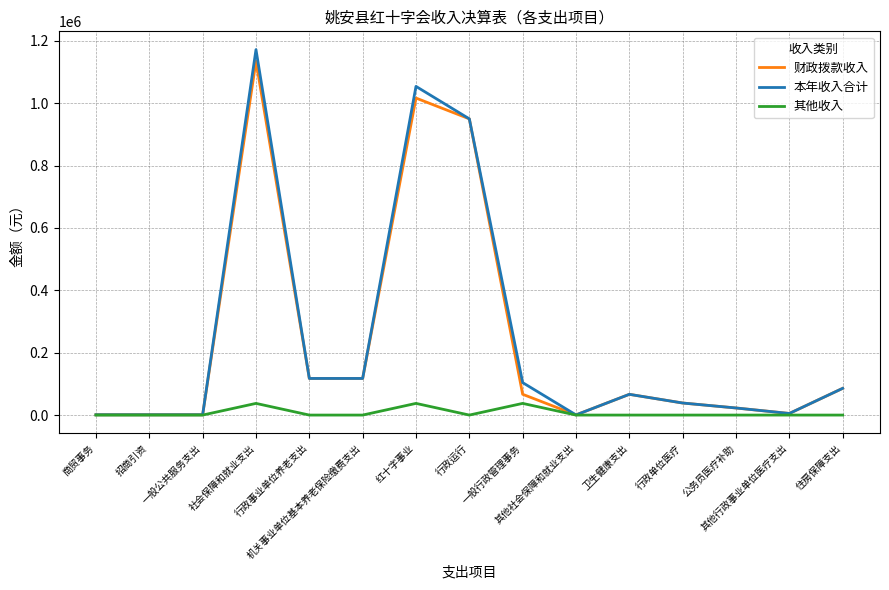

What is the greatest value displayed?

1171816.6